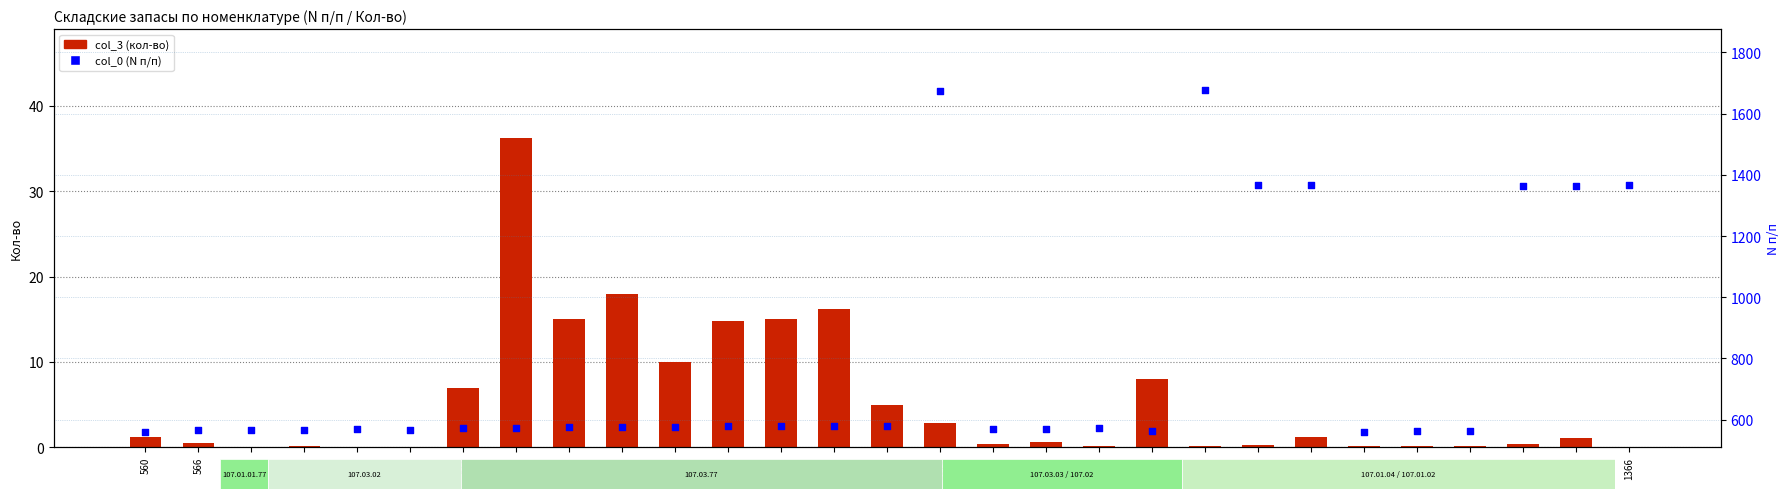

Which series reaches the minimum Y coordinate?

col_3 (кол-во)